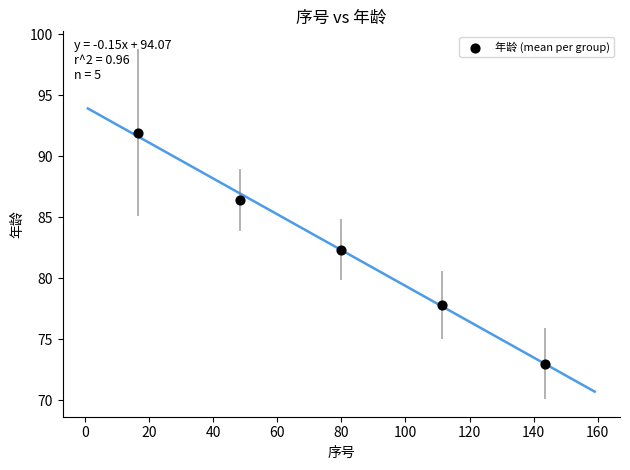

What Y value in the scatter plot is closest to 82?

82.4